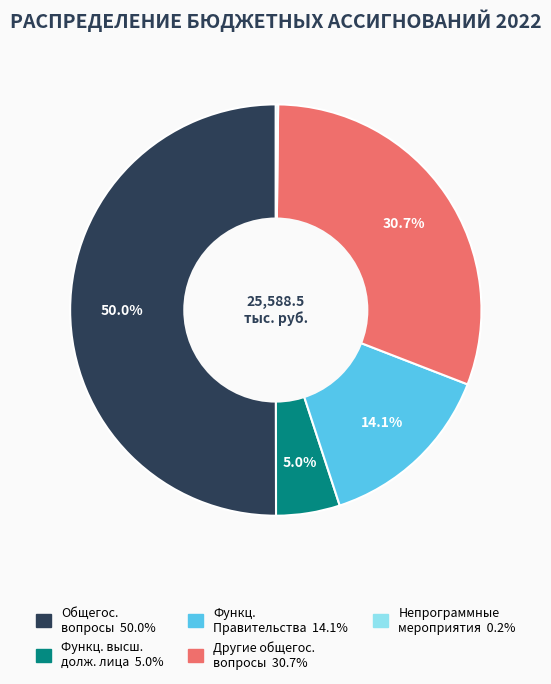

How many segments does this pie chart have?

5